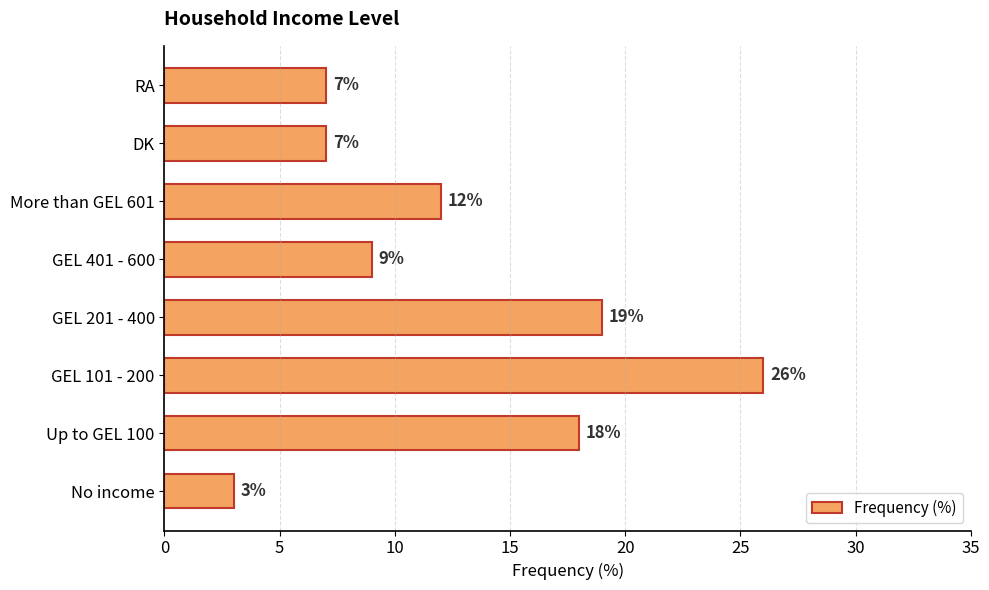

What is the sum of all values?

101